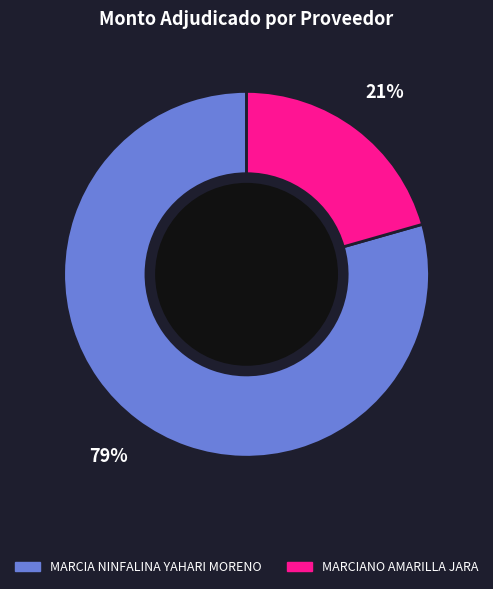

How many segments does this pie chart have?

2